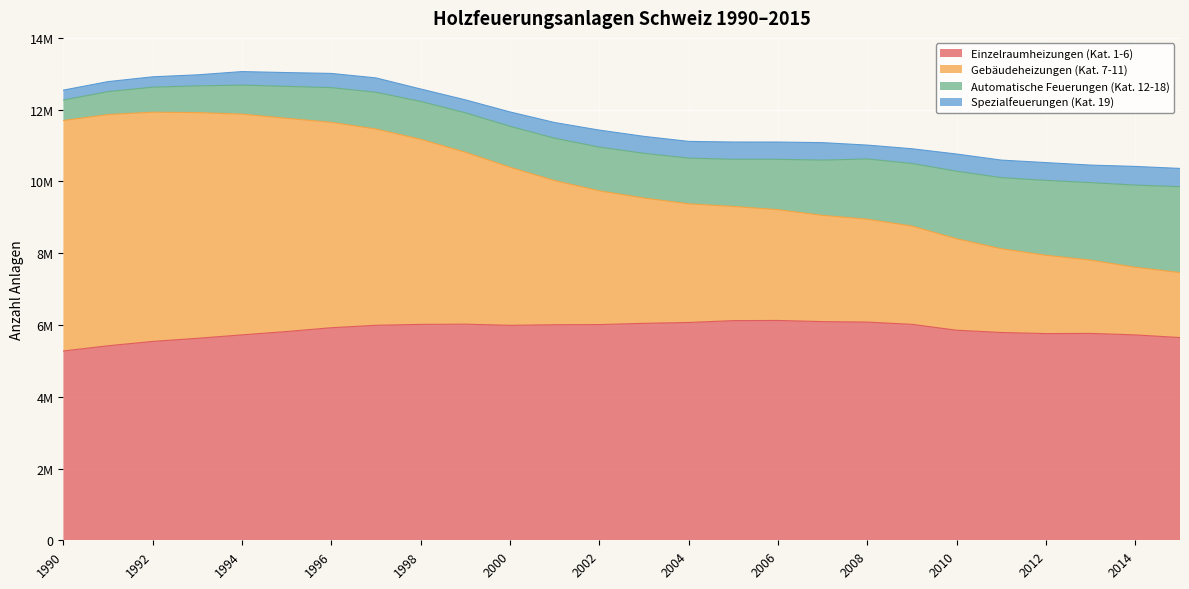

What is the difference between the maximum and minimum values in the Gebäudeheizungen (Kat. 7-11) series?

4468628